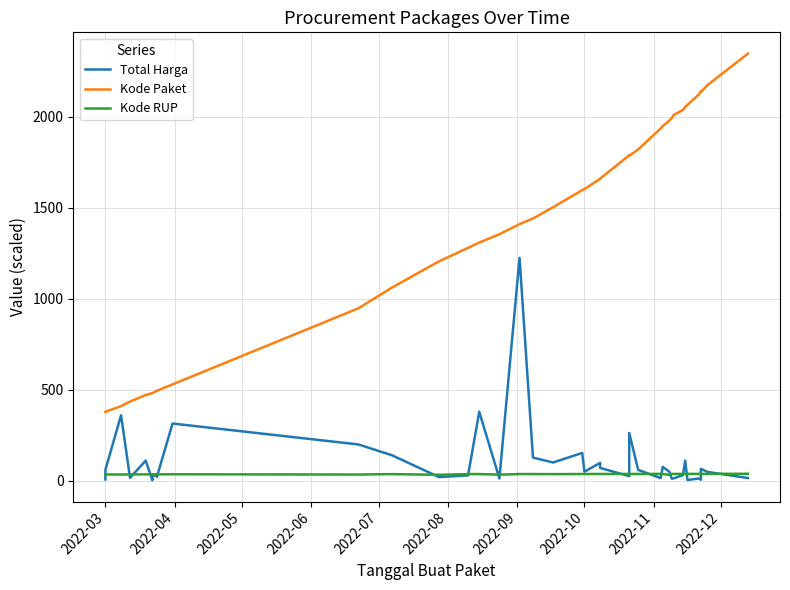

Which series has the widest spread of values?

Kode Paket